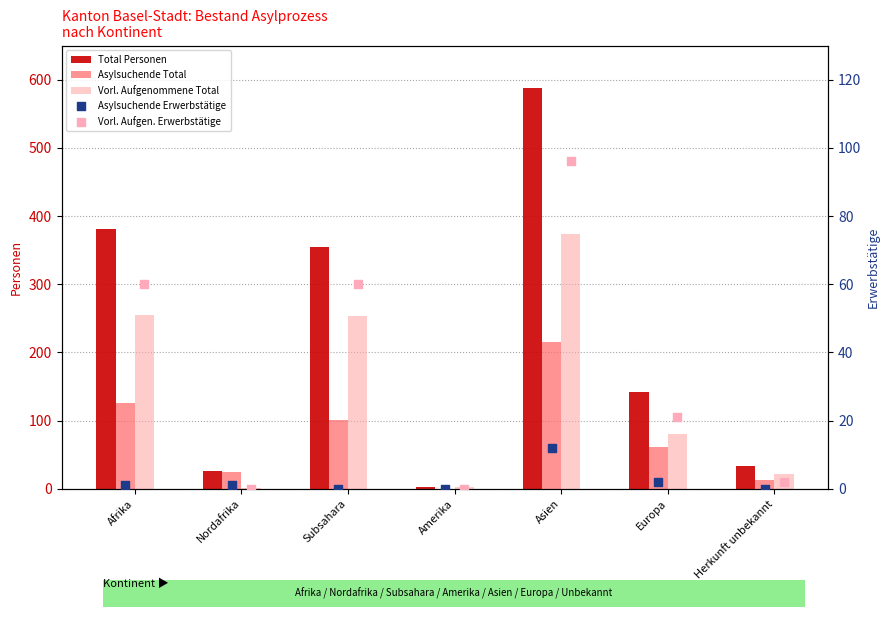

What are all the series names shown in the legend?

Total Personen, Asylsuchende Total, Vorl. Aufgenommene Total, Asylsuchende Erwerbstätige, Vorl. Aufgen. Erwerbstätige